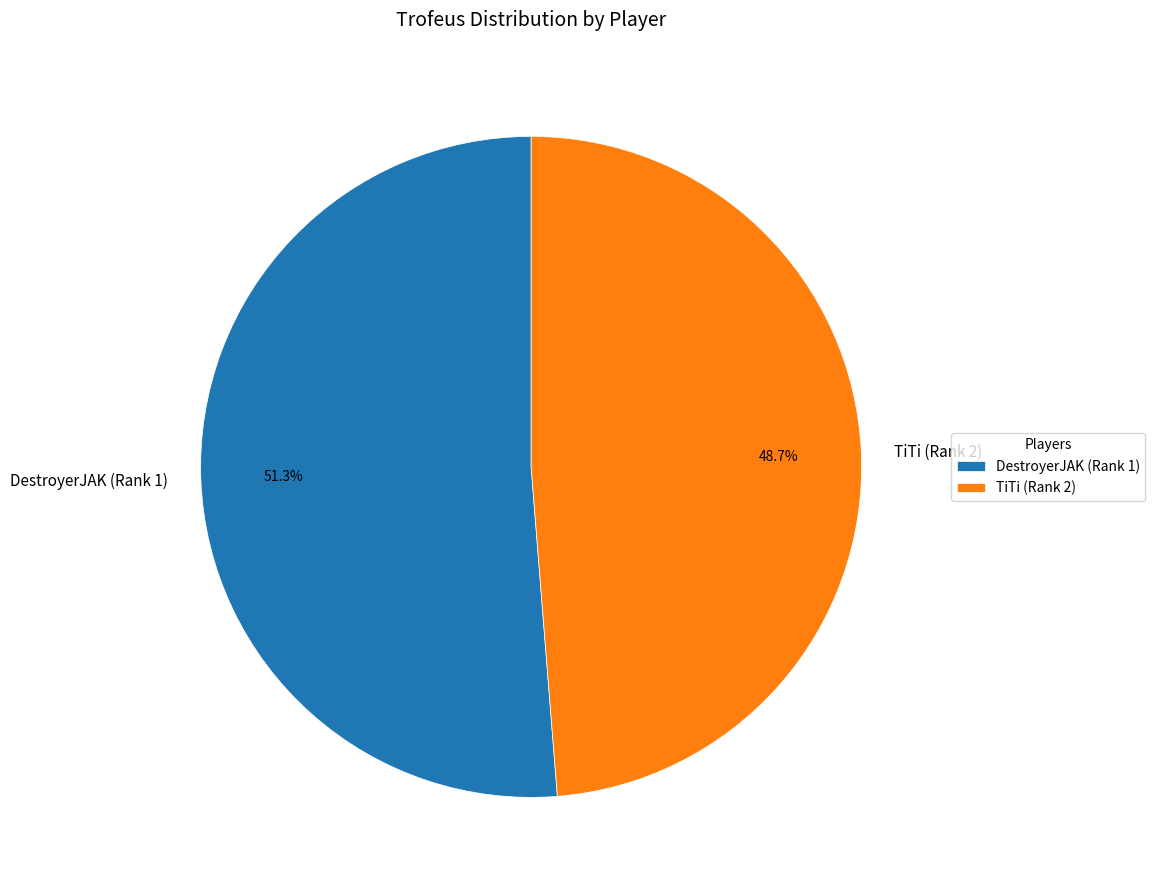

How many slices are in this pie chart?

2